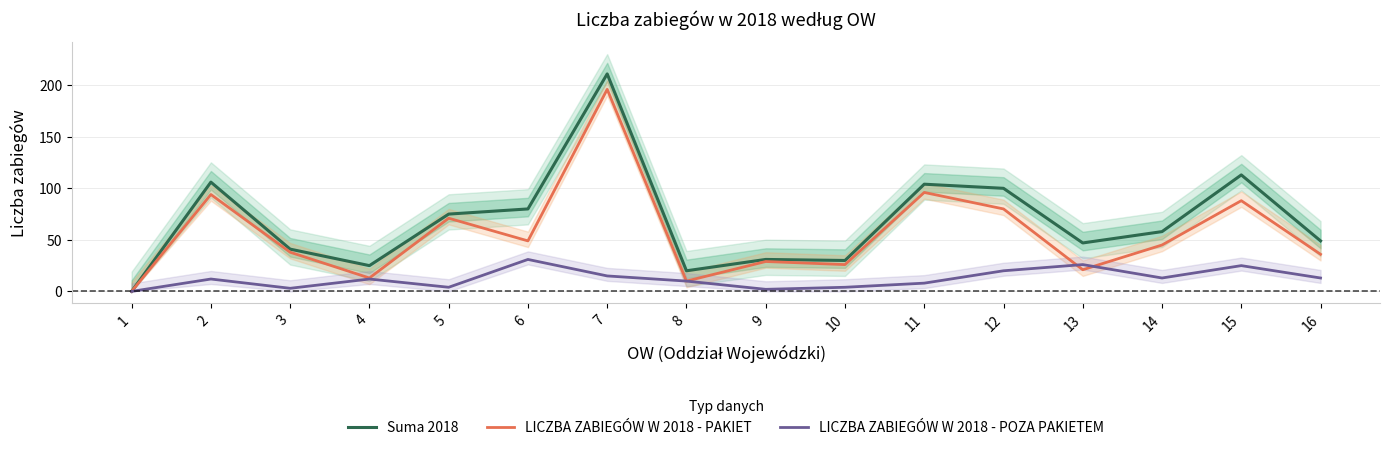

How many interior local valleys does the LICZBA ZABIEGÓW W 2018 - PAKIET series have?

5